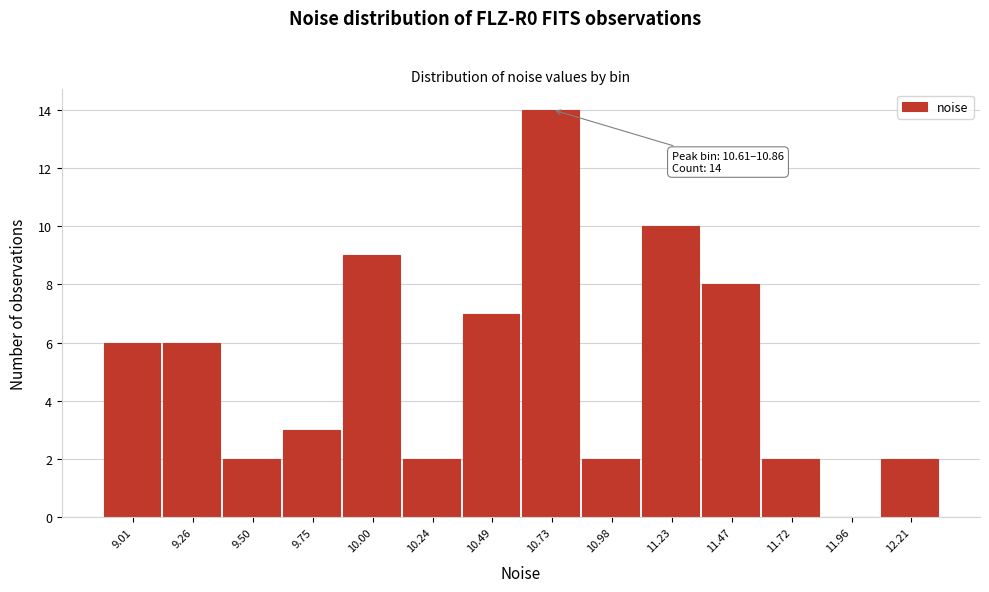

Over which range of the x-axis is the bar tallest?

10.60 to 10.85